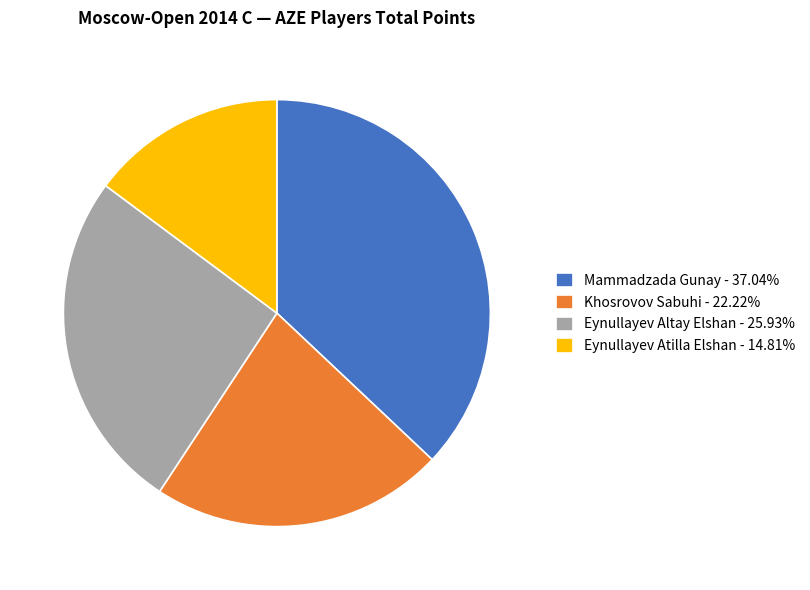

Do Eynullayev Altay Elshan - 25.93% and Khosrovov Sabuhi - 22.22% together represent more than half of the pie?

No